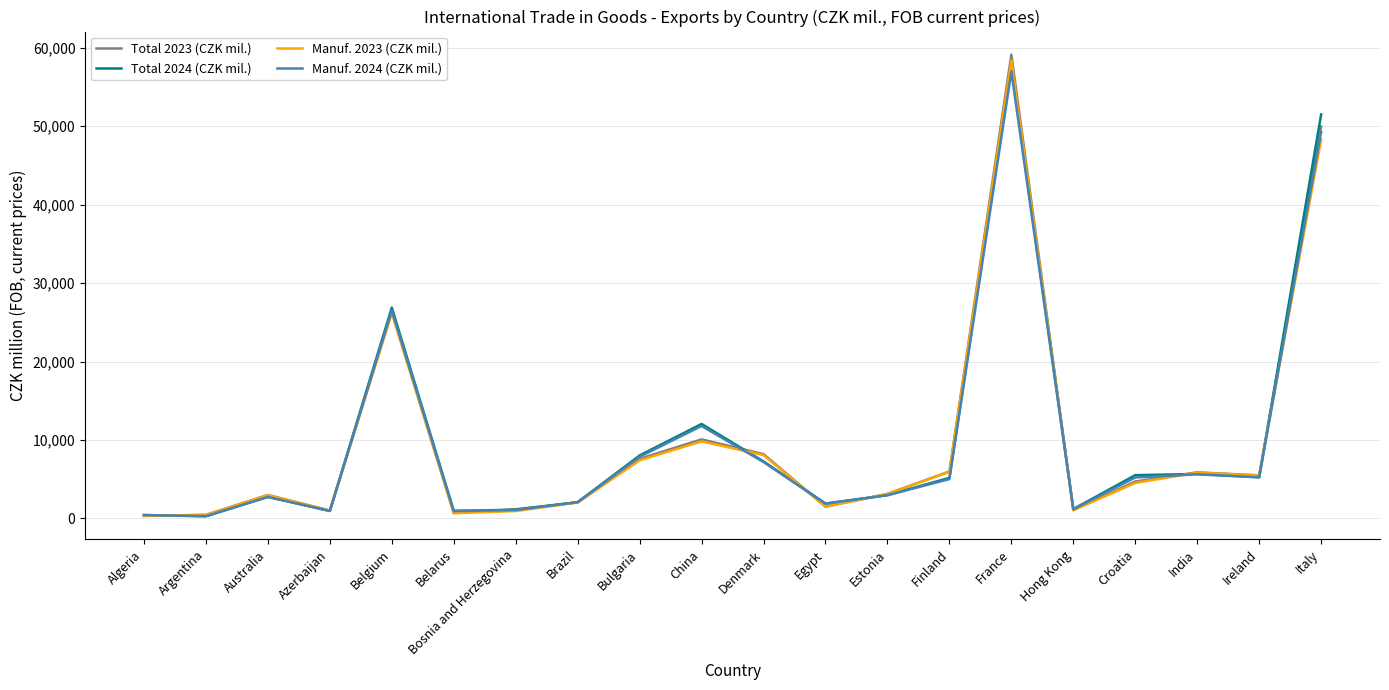

Rank the series by their maximum value, from lowest to highest.

Manuf. 2024 (CZK mil.), Total 2024 (CZK mil.), Manuf. 2023 (CZK mil.), Total 2023 (CZK mil.)